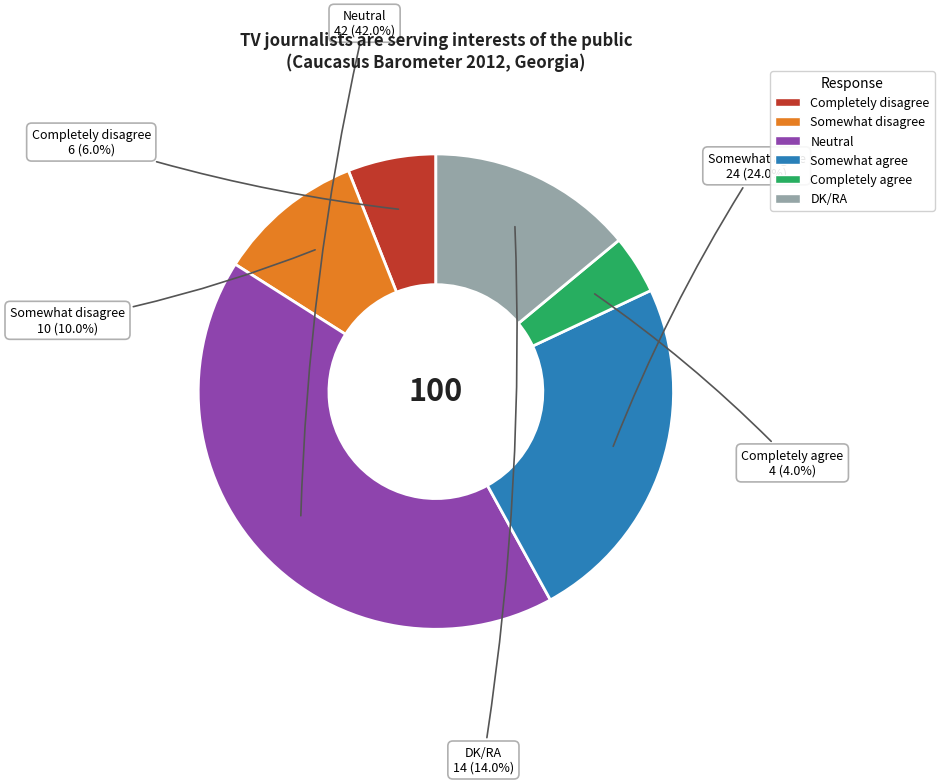

To the nearest percent, what is the combined percentage of Somewhat disagree and Completely agree?

14%